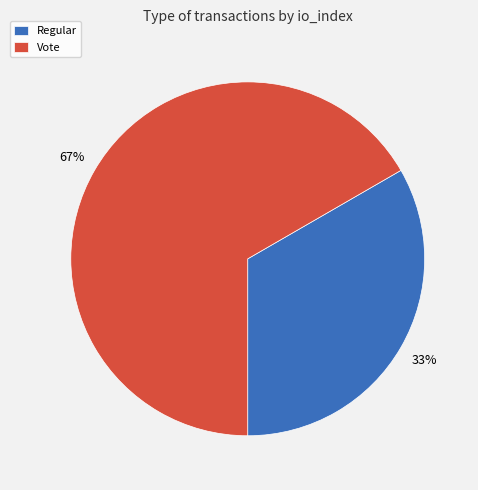

Does any single category account for the majority?

Yes